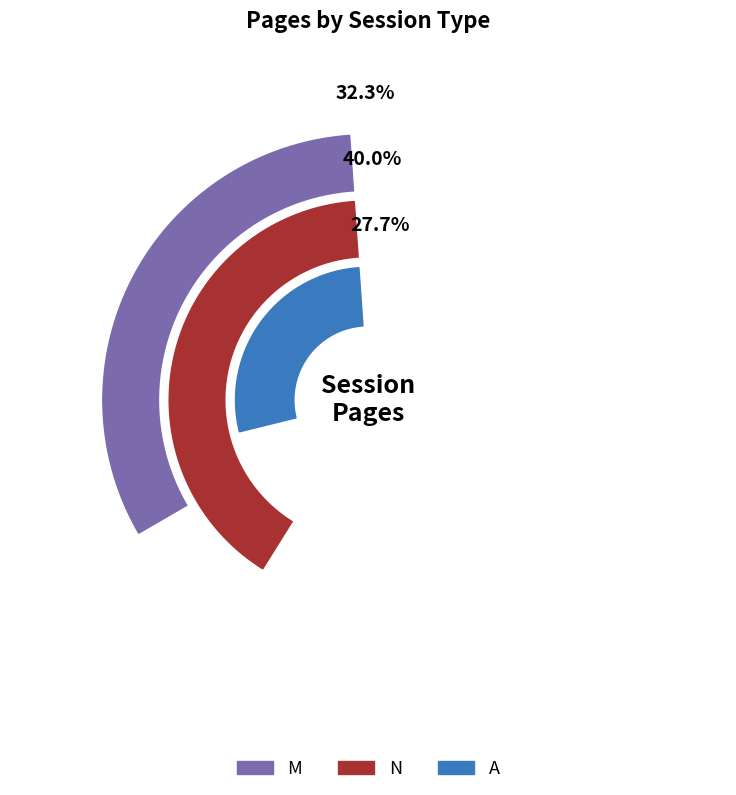

How many segments does this pie chart have?

3